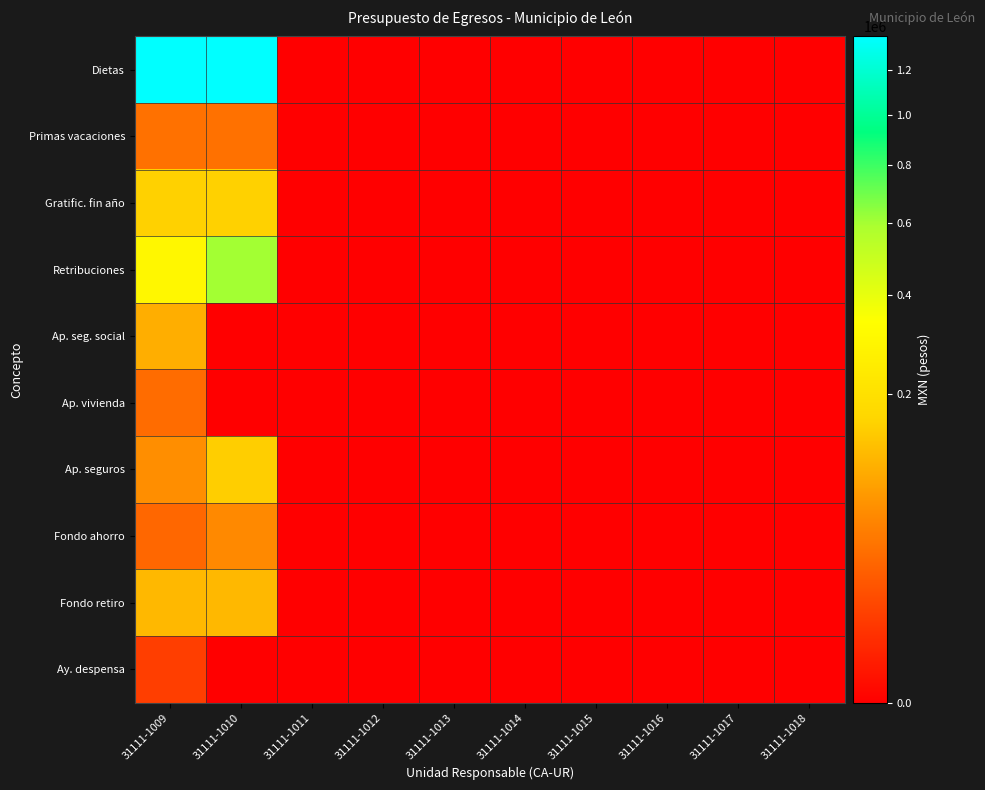

Reading left to right, what are all the values shown in this chart?

Dietas: 31111-1009=1366532.2	31111-1010=1361617.9	31111-1011=0.0	31111-1012=0.0	31111-1013=0.0	31111-1014=0.0	31111-1015=0.0	31111-1016=0.0	31111-1017=0.0	31111-1018=0.0
Primas vacaciones: 31111-1009=36310.1	31111-1010=36309.8	31111-1011=0.0	31111-1012=0.0	31111-1013=0.0	31111-1014=0.0	31111-1015=0.0	31111-1016=0.0	31111-1017=0.0	31111-1018=0.0
Gratific. fin año: 31111-1009=155074.6	31111-1010=155073.1	31111-1011=0.0	31111-1012=0.0	31111-1013=0.0	31111-1014=0.0	31111-1015=0.0	31111-1016=0.0	31111-1017=0.0	31111-1018=0.0
Retribuciones: 31111-1009=301385.2	31111-1010=602770.5	31111-1011=0.0	31111-1012=0.0	31111-1013=0.0	31111-1014=0.0	31111-1015=0.0	31111-1016=0.0	31111-1017=0.0	31111-1018=0.0
Ap. seg. social: 31111-1009=100654.7	31111-1010=0.0	31111-1011=0.0	31111-1012=0.0	31111-1013=0.0	31111-1014=0.0	31111-1015=0.0	31111-1016=0.0	31111-1017=0.0	31111-1018=0.0
Ap. vivienda: 31111-1009=32070.8	31111-1010=0.0	31111-1011=0.0	31111-1012=0.0	31111-1013=0.0	31111-1014=0.0	31111-1015=0.0	31111-1016=0.0	31111-1017=0.0	31111-1018=0.0
Ap. seguros: 31111-1009=61653.1	31111-1010=150190.2	31111-1011=0.0	31111-1012=0.0	31111-1013=0.0	31111-1014=0.0	31111-1015=0.0	31111-1016=0.0	31111-1017=0.0	31111-1018=0.0
Fondo ahorro: 31111-1009=28340.0	31111-1010=56680.0	31111-1011=0.0	31111-1012=0.0	31111-1013=0.0	31111-1014=0.0	31111-1015=0.0	31111-1016=0.0	31111-1017=0.0	31111-1018=0.0
Fondo retiro: 31111-1009=113832.1	31111-1010=113422.8	31111-1011=0.0	31111-1012=0.0	31111-1013=0.0	31111-1014=0.0	31111-1015=0.0	31111-1016=0.0	31111-1017=0.0	31111-1018=0.0
Ay. despensa: 31111-1009=8274.2	31111-1010=0.0	31111-1011=0.0	31111-1012=0.0	31111-1013=0.0	31111-1014=0.0	31111-1015=0.0	31111-1016=0.0	31111-1017=0.0	31111-1018=0.0